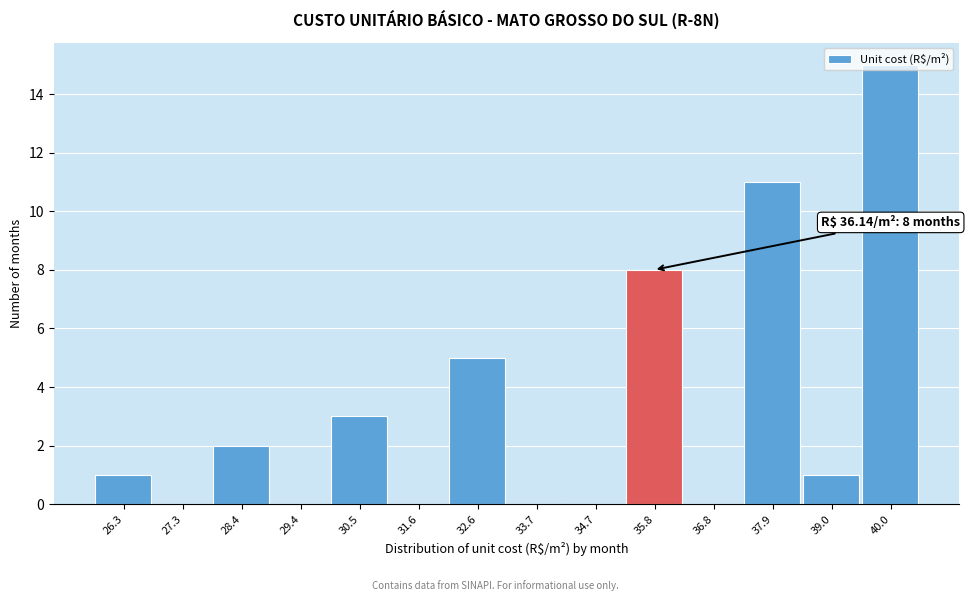

Over which range of the x-axis is the bar tallest?

39.4 to 40.6